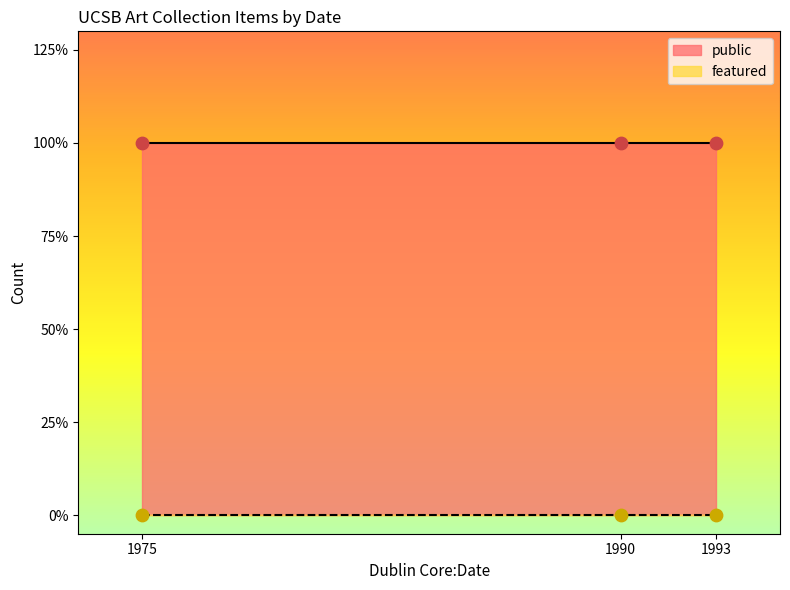

Which series contains the lowest Y value?

featured